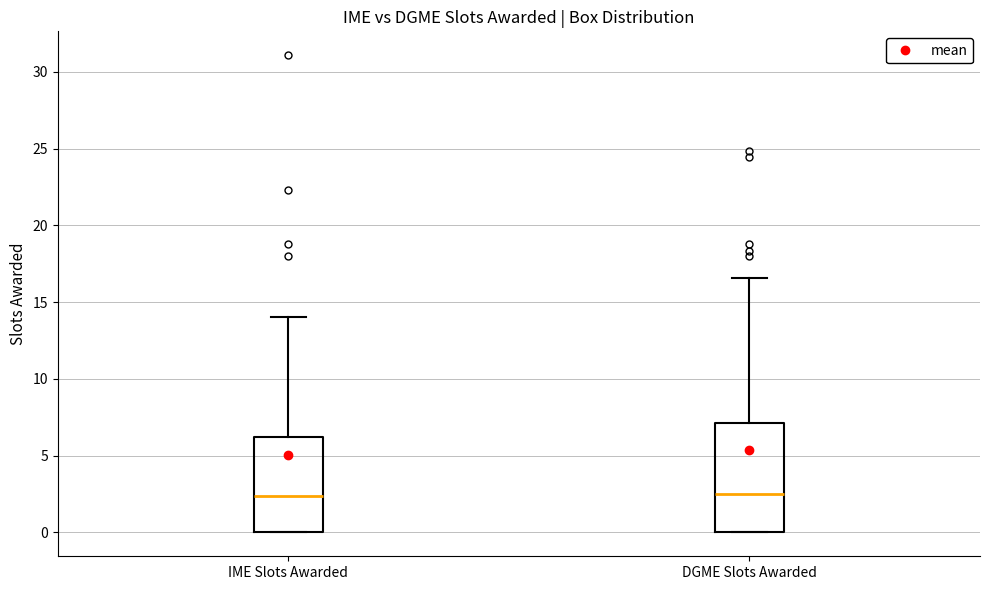

Where does the median line of the box for IME Slots Awarded sit on the y-axis? The values are not printed on the chart, so give them approximately, as read against the axis.

2.5